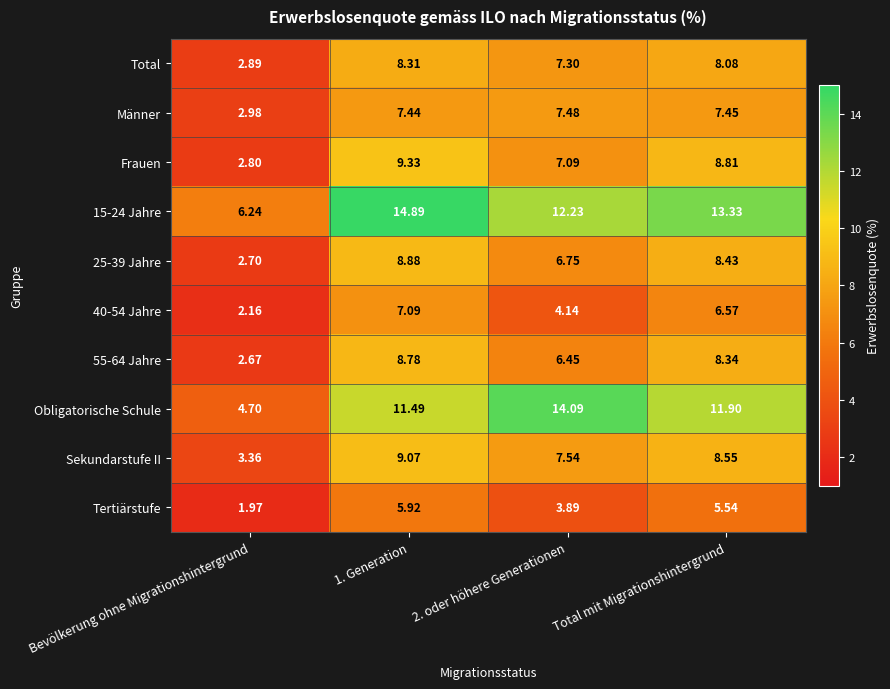

Where is Männer nearest to the value 5?

Bevölkerung ohne Migrationshintergrund